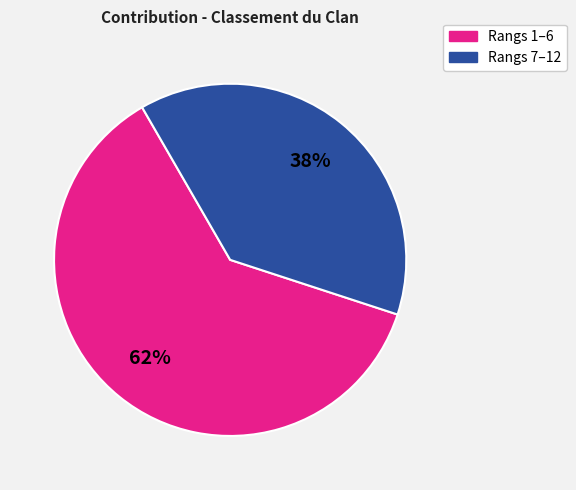

Does Rangs 1–6 account for over 50% of the chart?

Yes